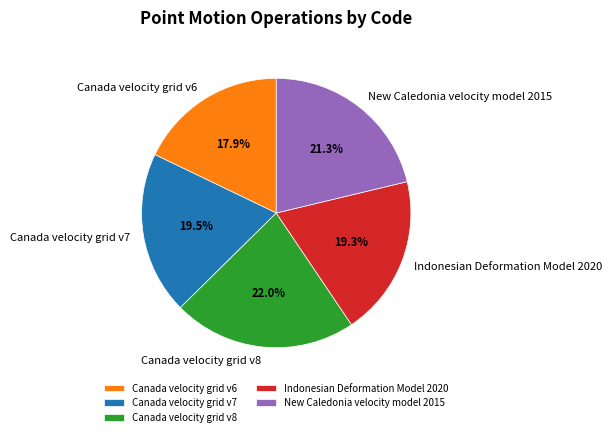

What percentage is the Canada velocity grid v8 slice, to the nearest percent?

22%